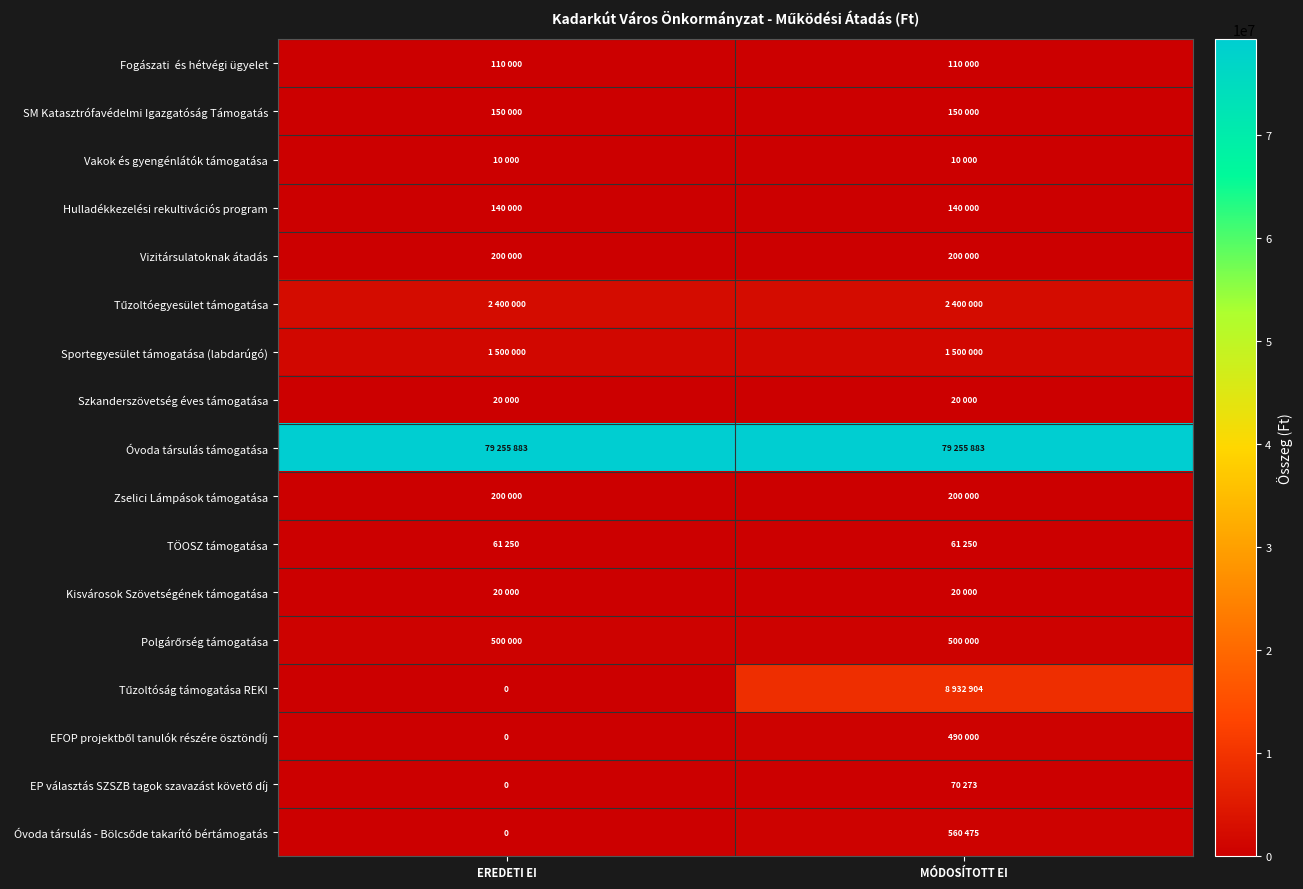

At which label is Vizitársulatoknak átadás closest to 200000?

EREDETI EI